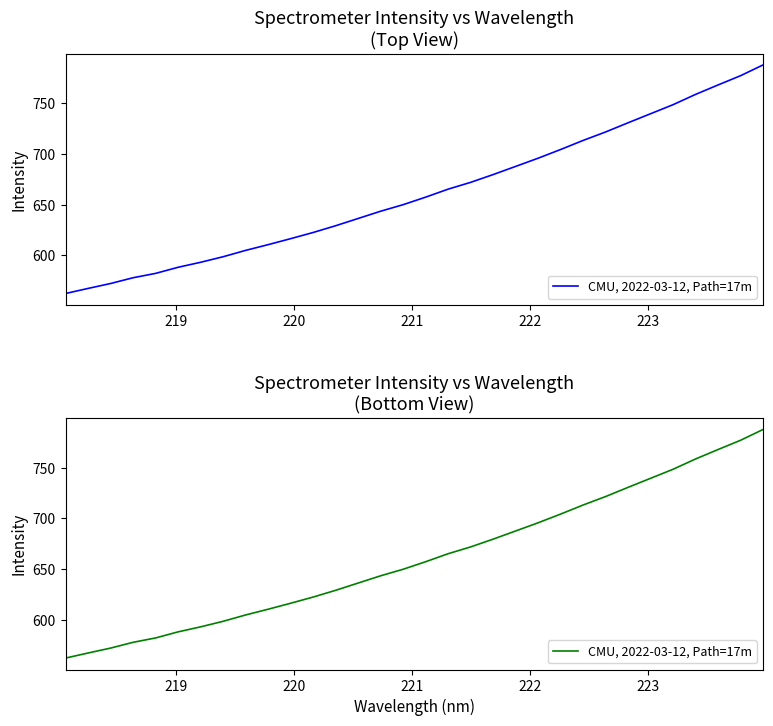

The value at 13 is 1045.2. True or false?

False